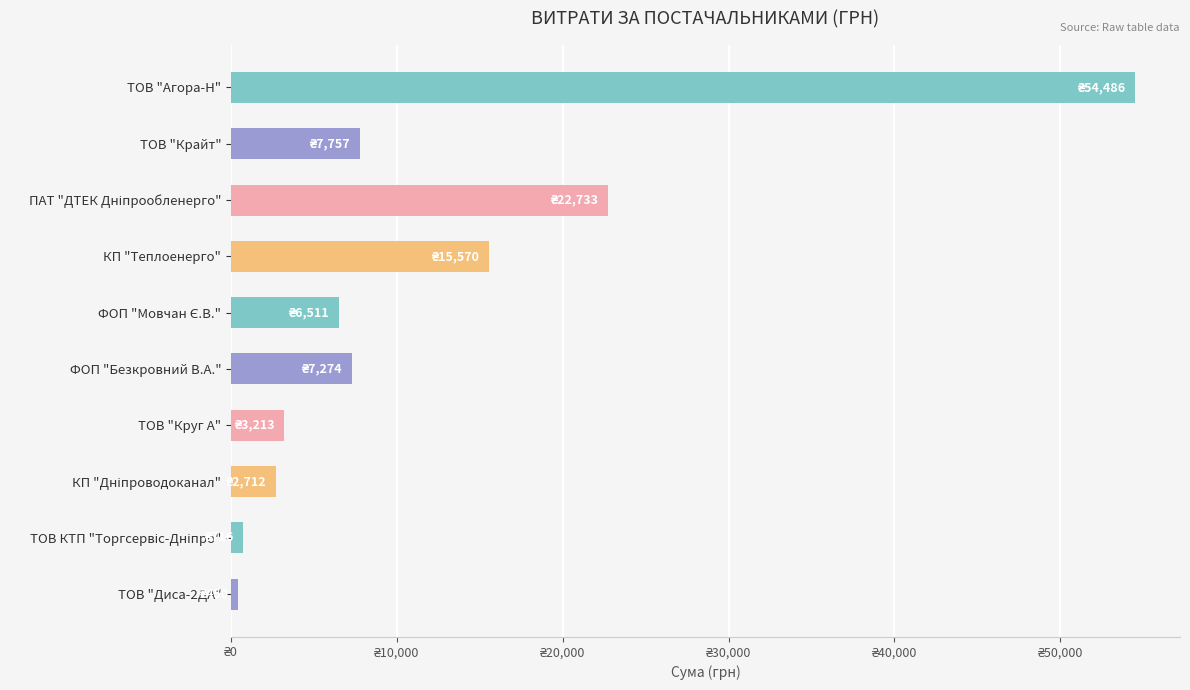

Are the bars horizontal?

Yes